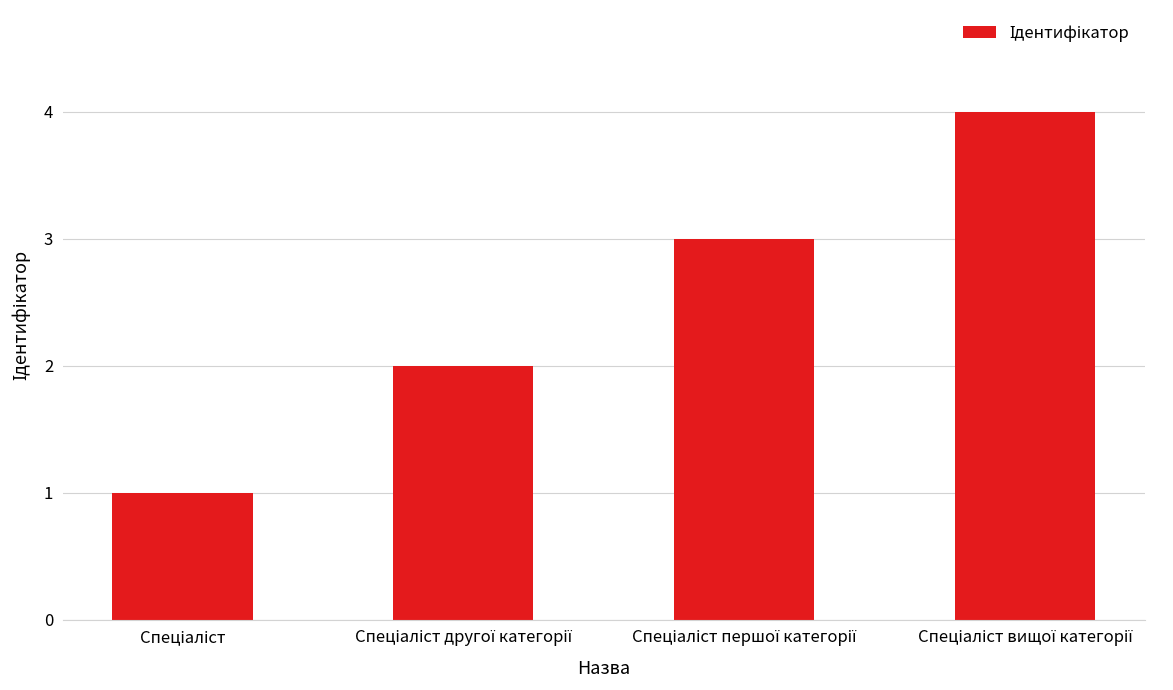

What is the difference between the maximum and minimum values?

3